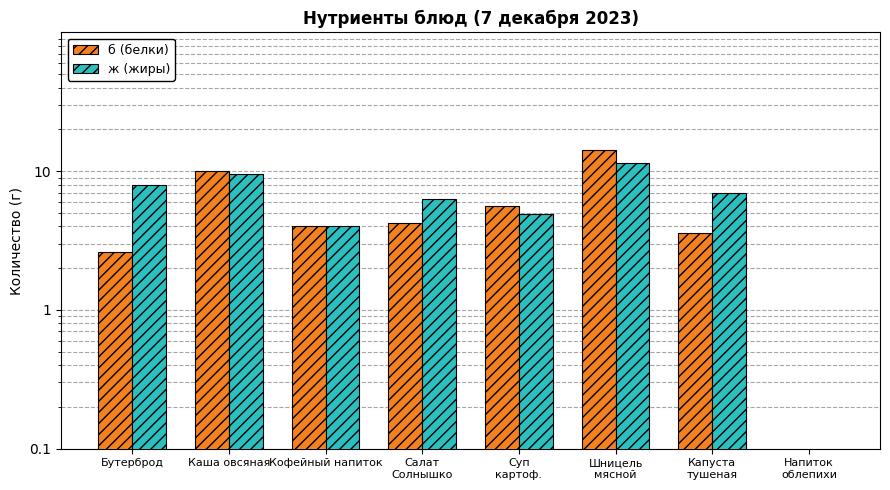

Is the value of ж (жиры) at Капуста
тушеная greater than the value of б (белки) at Капуста
тушеная?

Yes